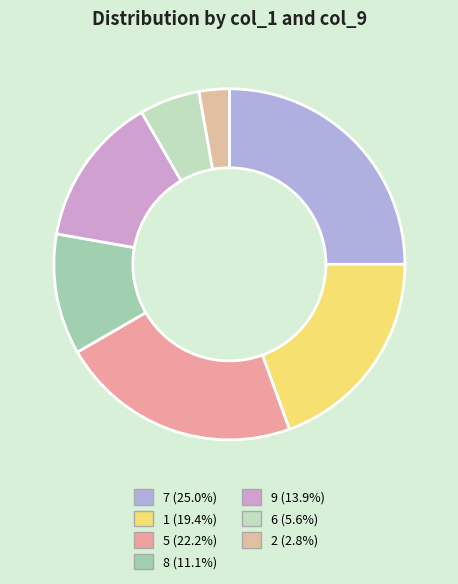

How many segments does this pie chart have?

7